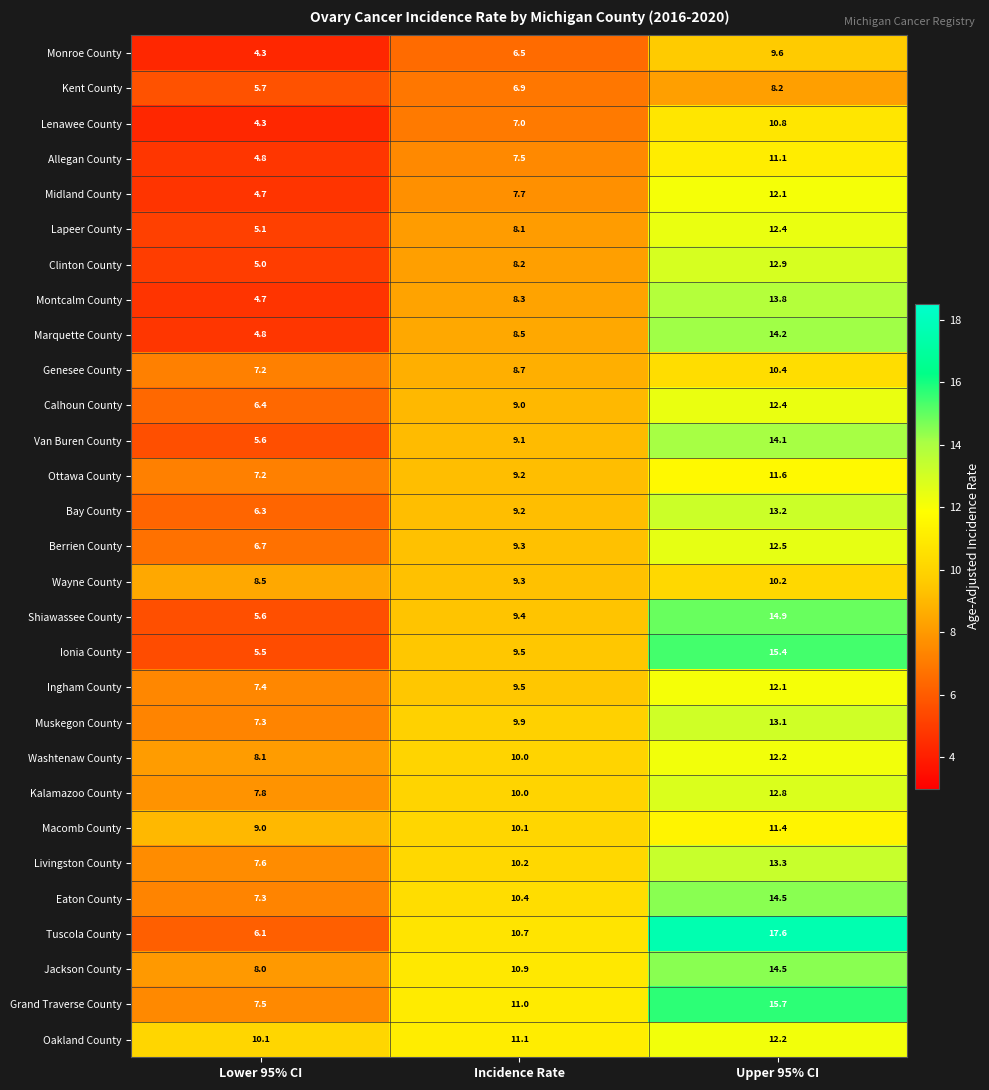

Which series changed the most between Lower 95% CI and Upper 95% CI?

Tuscola County